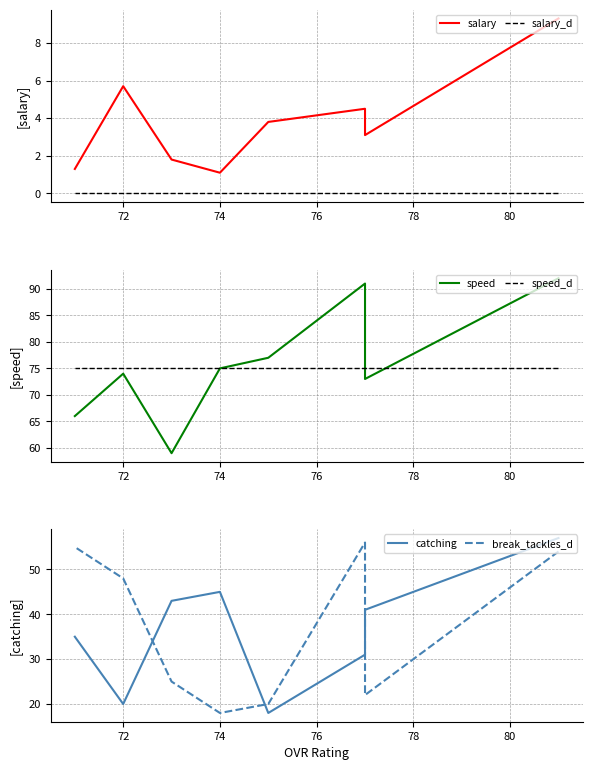

True or false: catching and salary_d intersect in this chart.

False